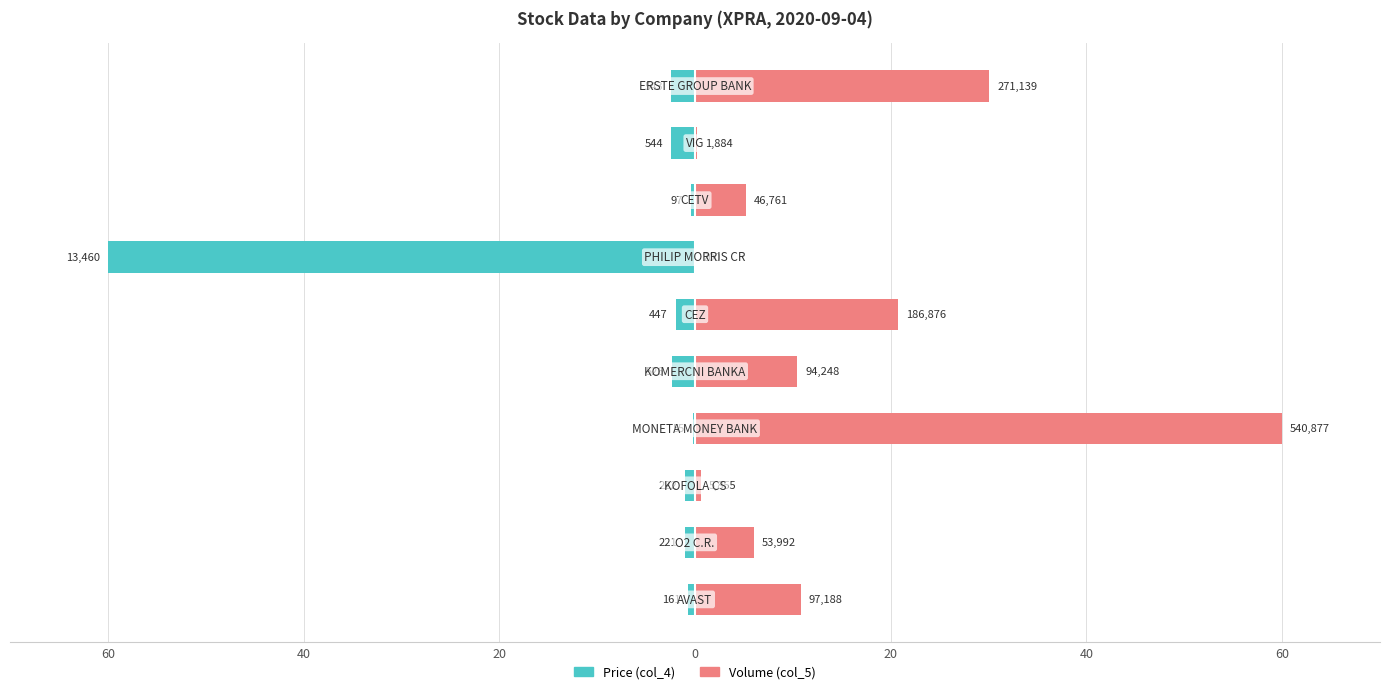

How many groups of bars are there?

10